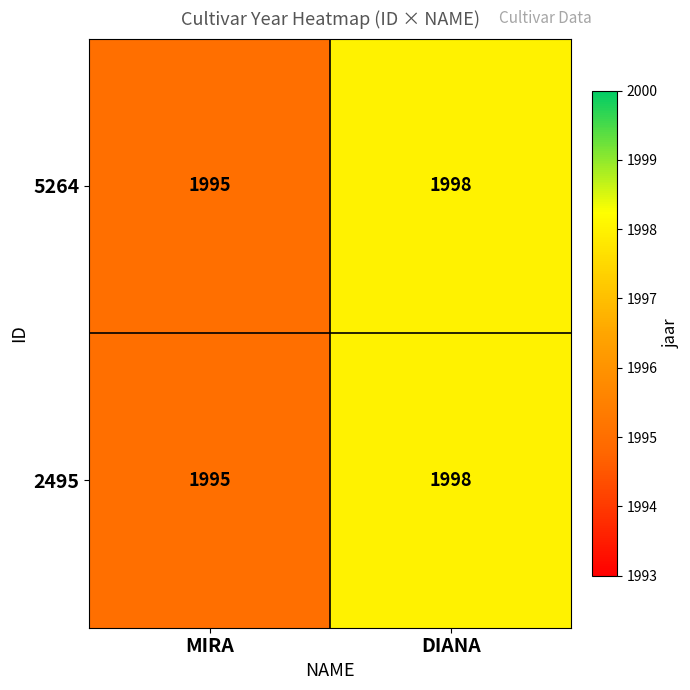

Reading right to left, what are all the values shown in this chart?

5264: DIANA=1998	MIRA=1995
2495: DIANA=1998	MIRA=1995